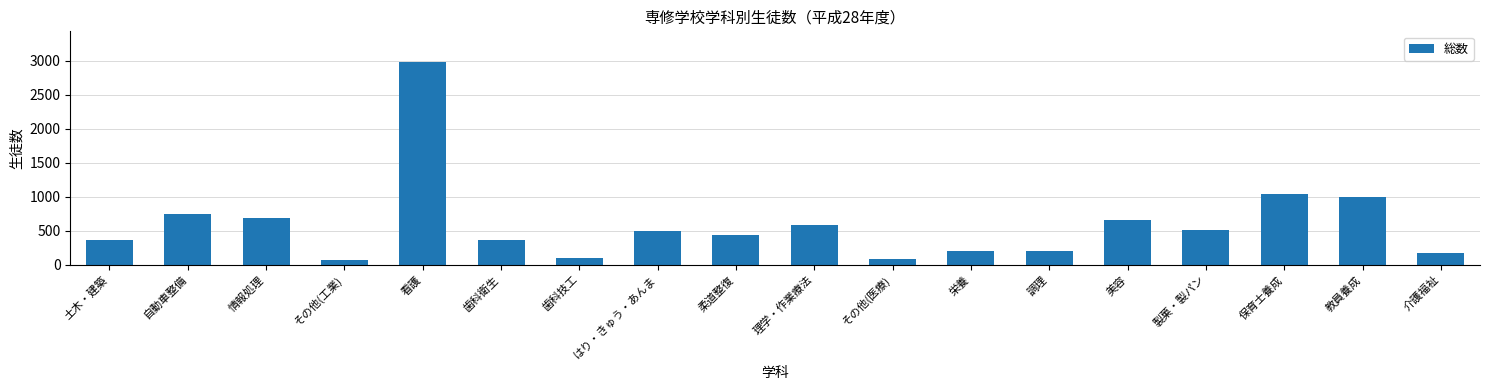

What is the minimum value shown in the chart?

70